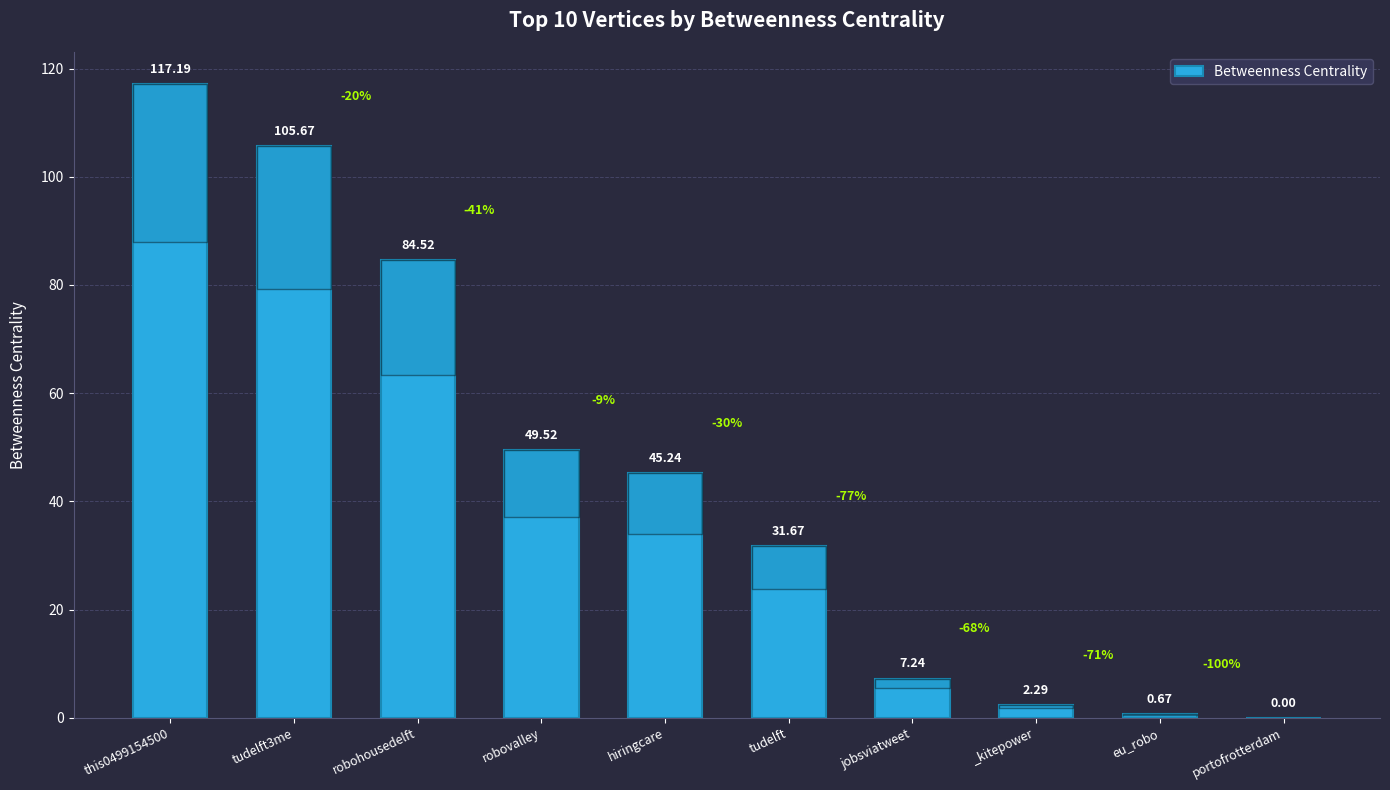

What is the maximum value shown in the chart?

117.2